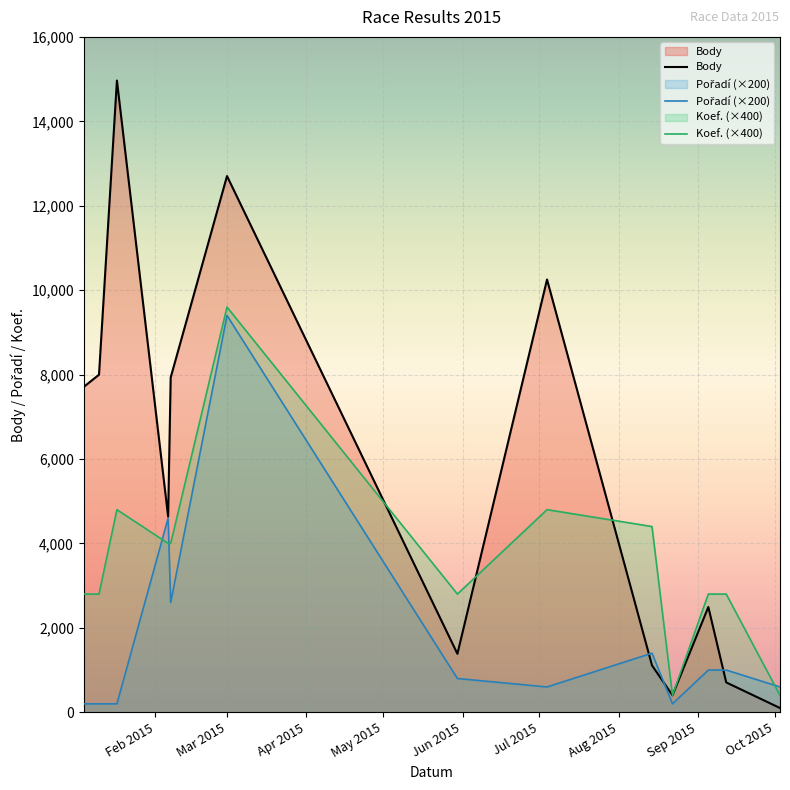

The Koef. series shows 400 at 2015-10-03. True or false?

True